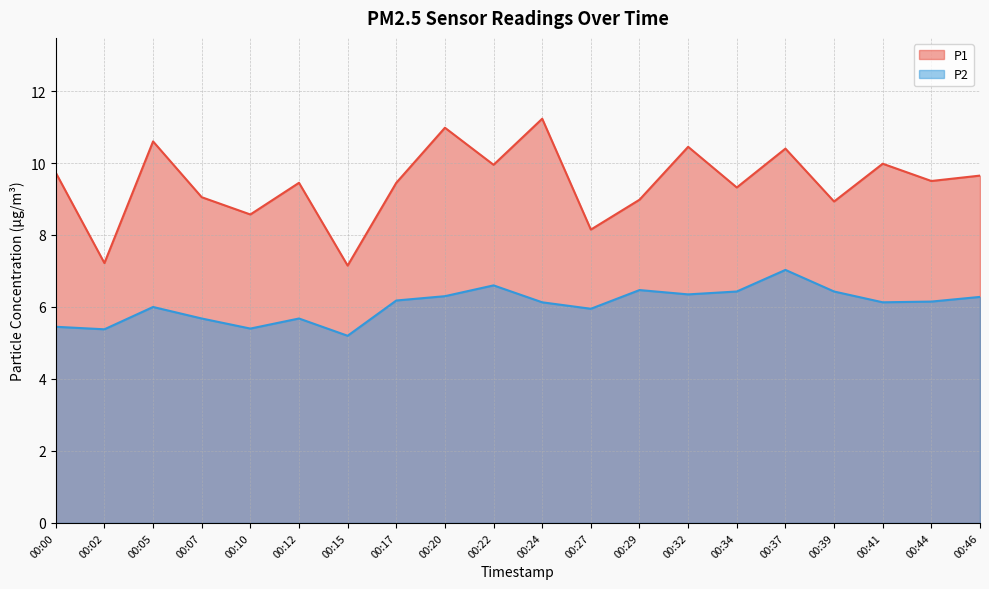

Reading right to left, what are all the values shown in this chart?

P1: 00:46=9.7	00:44=9.5	00:41=10.0	00:39=8.9	00:37=10.4	00:34=9.3	00:32=10.4	00:29=9.0	00:27=8.2	00:24=11.2	00:22=9.9	00:20=11.0	00:17=9.4	00:15=7.2	00:12=9.4	00:10=8.6	00:07=9.1	00:05=10.6	00:02=7.2	00:00=9.7
P2: 00:46=6.3	00:44=6.2	00:41=6.1	00:39=6.4	00:37=7.0	00:34=6.4	00:32=6.3	00:29=6.5	00:27=6.0	00:24=6.1	00:22=6.6	00:20=6.3	00:17=6.2	00:15=5.2	00:12=5.7	00:10=5.4	00:07=5.7	00:05=6.0	00:02=5.4	00:00=5.5